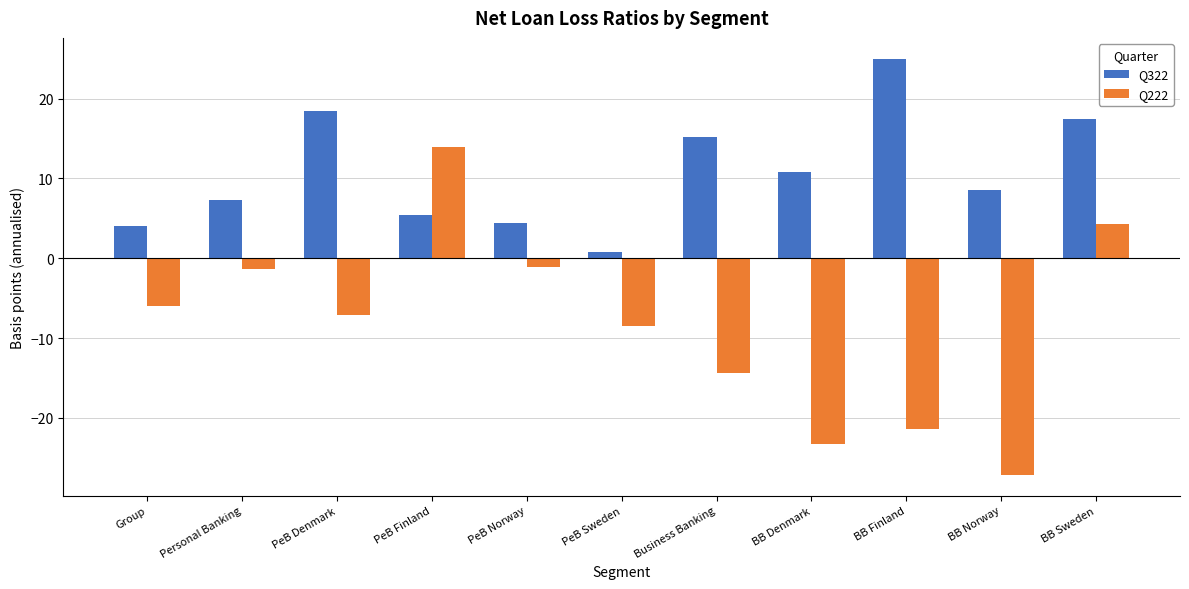

What is the average value of the Q222 series?

-8.3